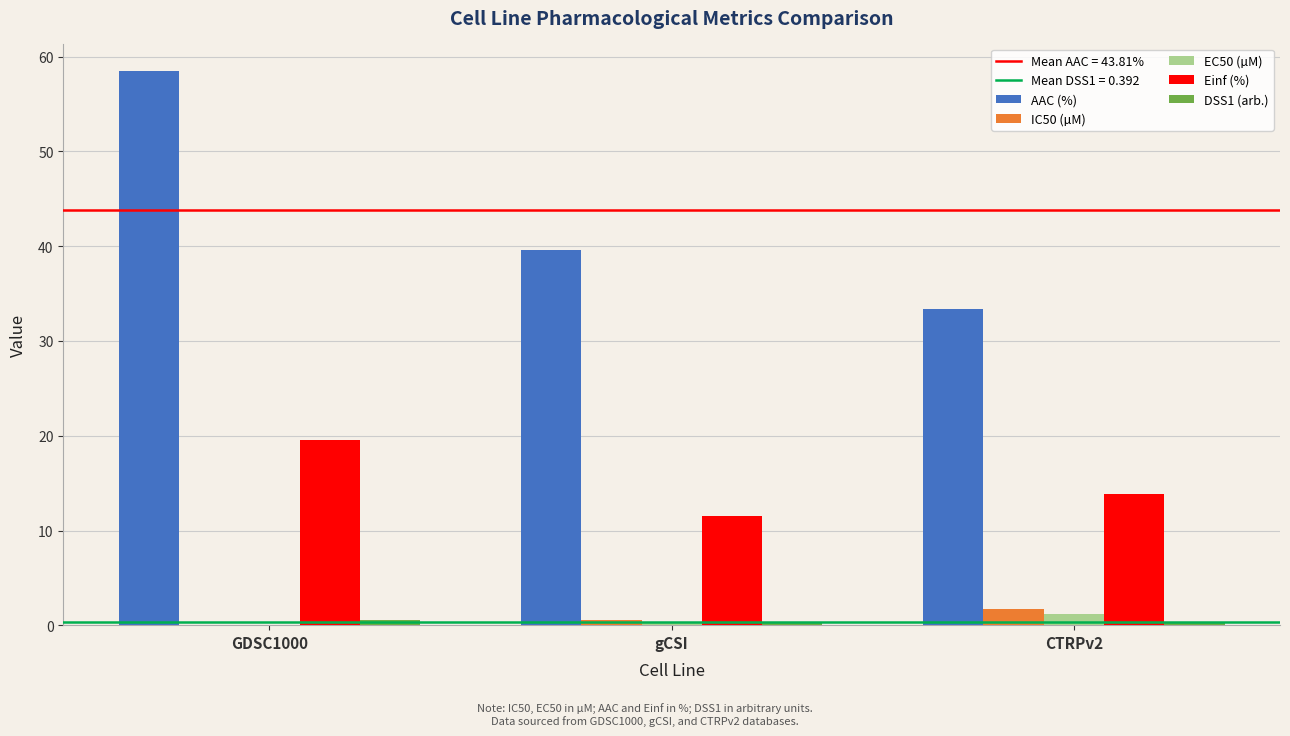

The value of Einf (%) at GDSC1000 is 5.5. True or false?

False